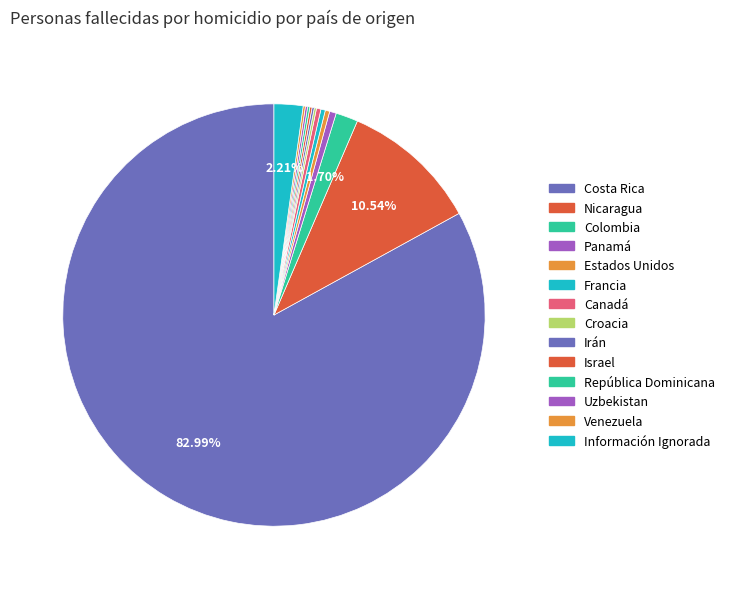

Is it true that Francia is 0% of the pie?

True